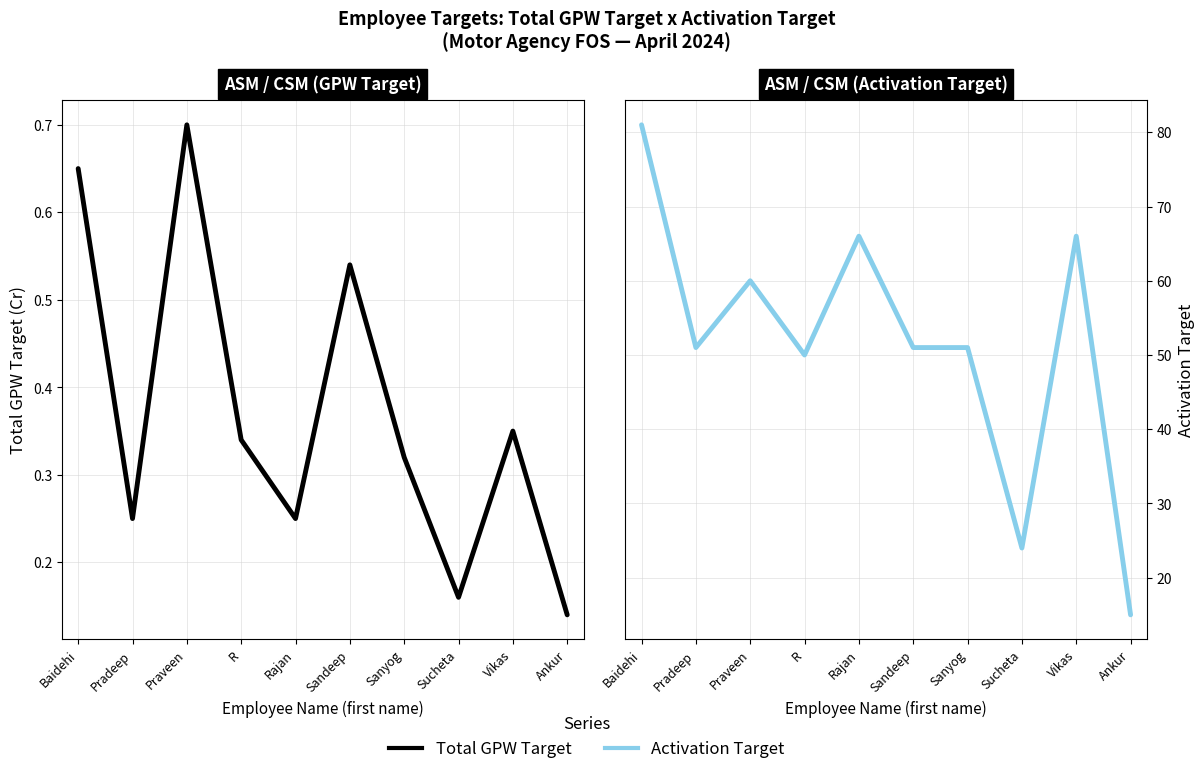

Reading left to right, extract all data points from this chart.

Total GPW Target: 0.7	0.2	0.7	0.3	0.2	0.5	0.3	0.2	0.3	0.1
Activation Target: 81.0	51.0	60.0	50.0	66.0	51.0	51.0	24.0	66.0	15.0